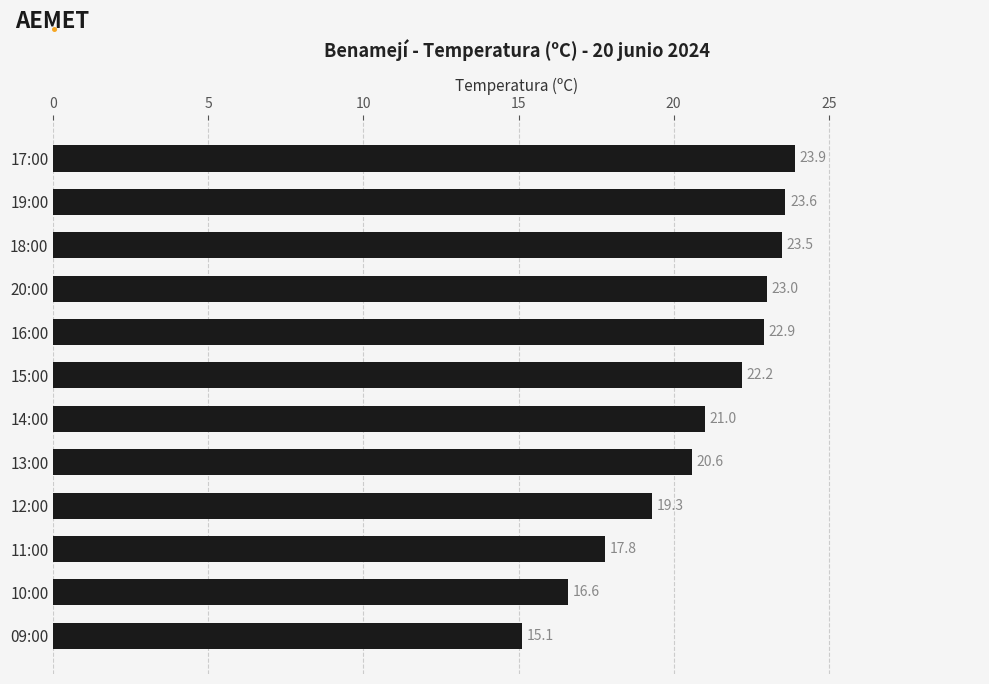

What is the change in value from 09:00 to 11:00?

+2.7